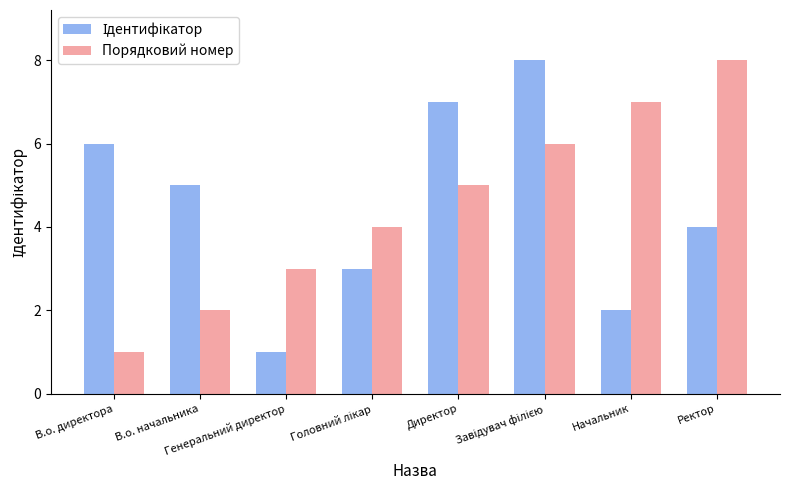

What is the maximum value shown in the chart?

8